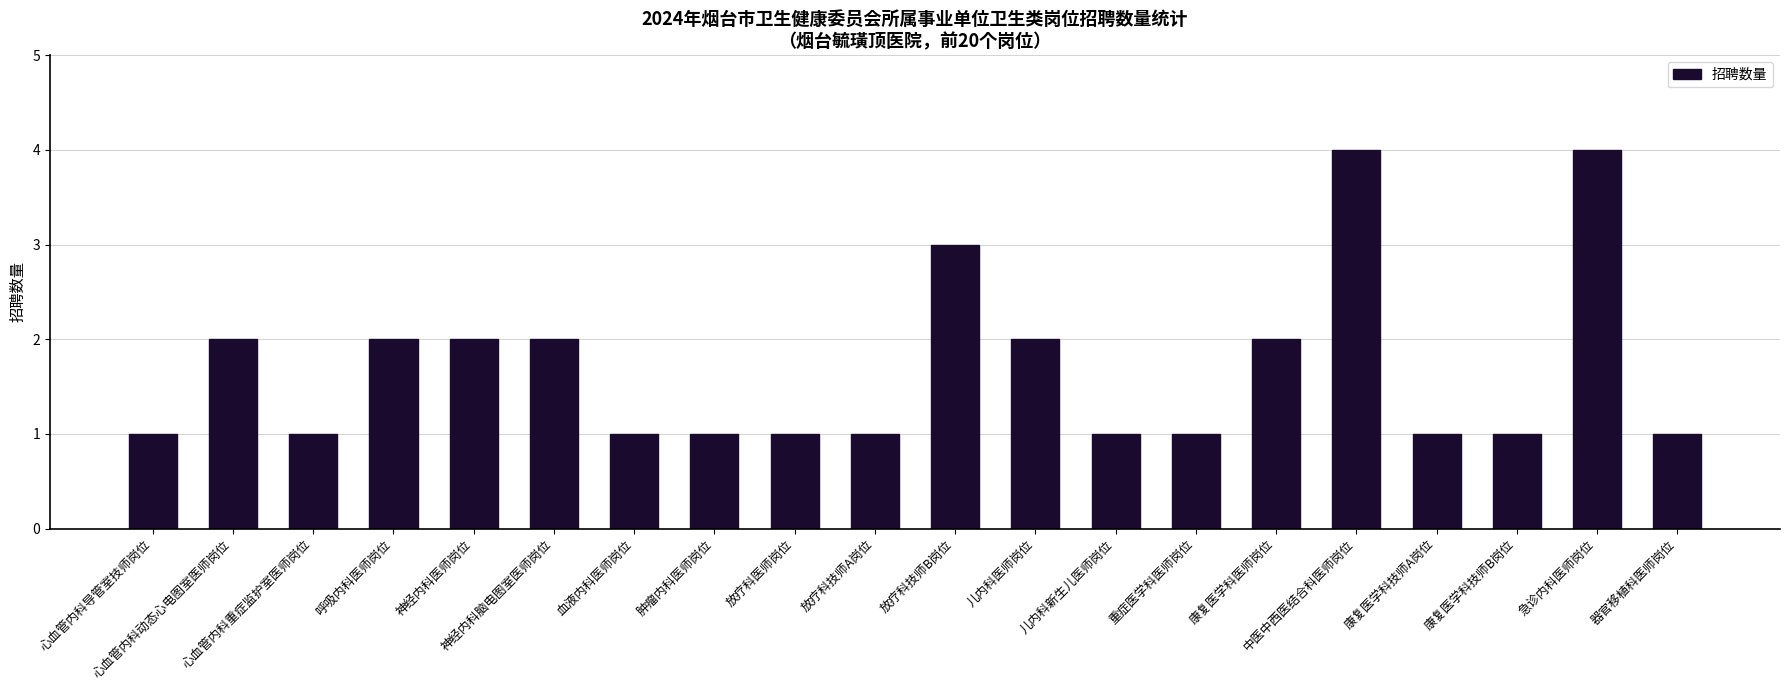

Approximately how many times larger is the value at 器官移植科医师岗位 compared to 康复医学科技师B岗位?

1.0